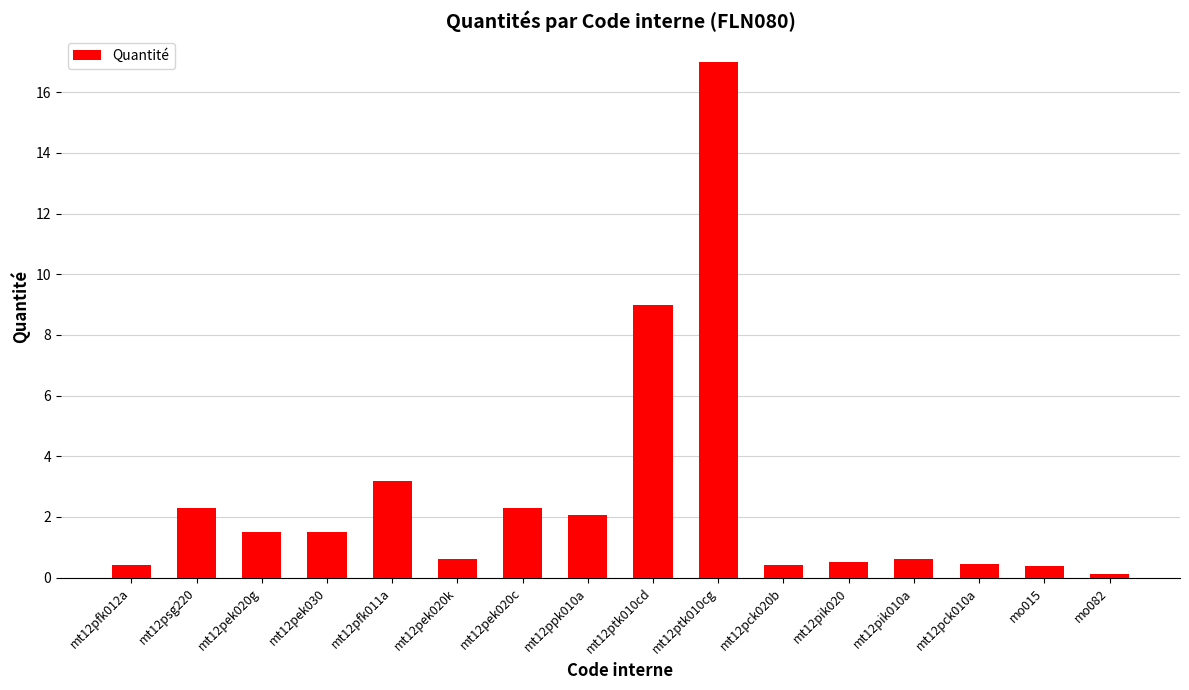

Are the bars horizontal?

No